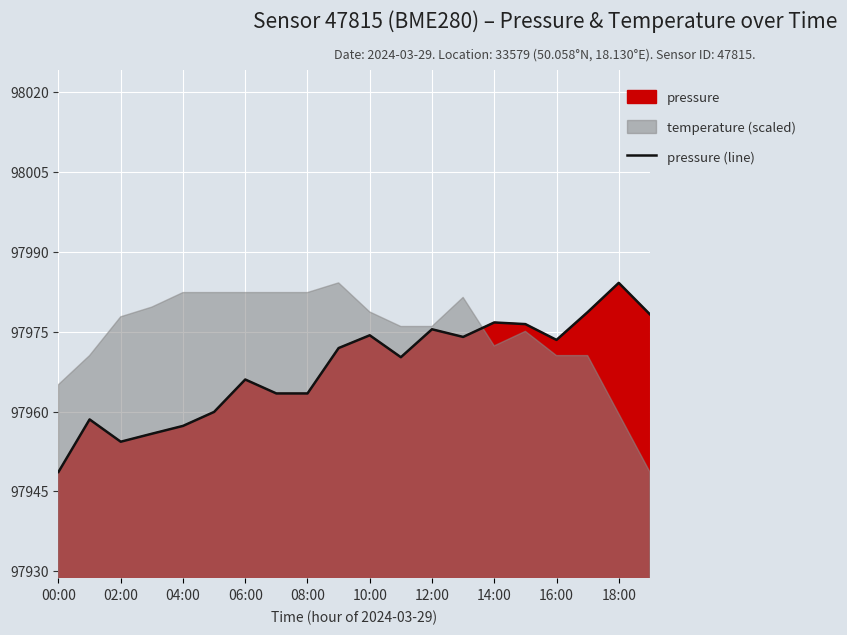

What is the highest value of the pressure (line) series?

97984.2